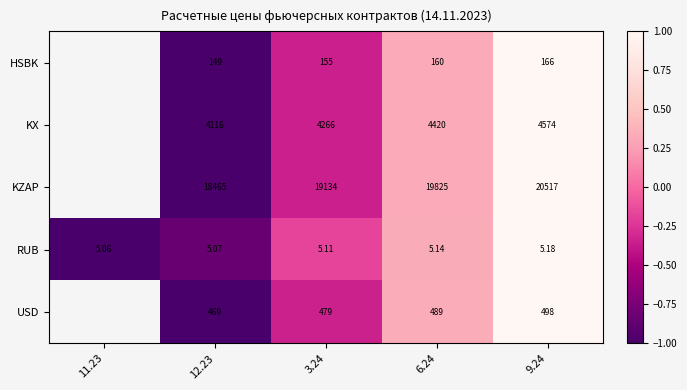

At 9.24, list the series in order from smallest to largest.

RUB, HSBK, USD, KX, KZAP